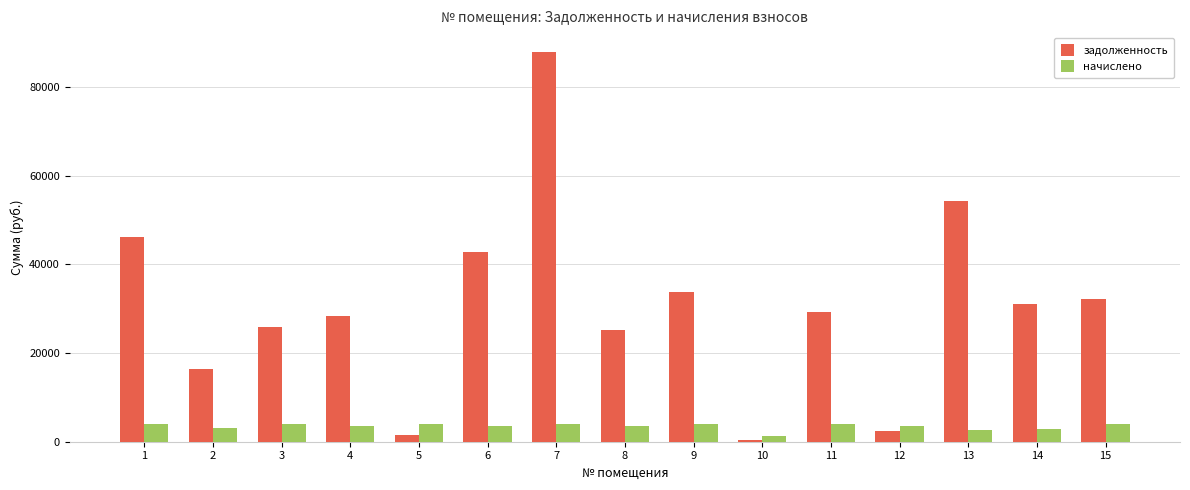

How many data points does each series have?

15